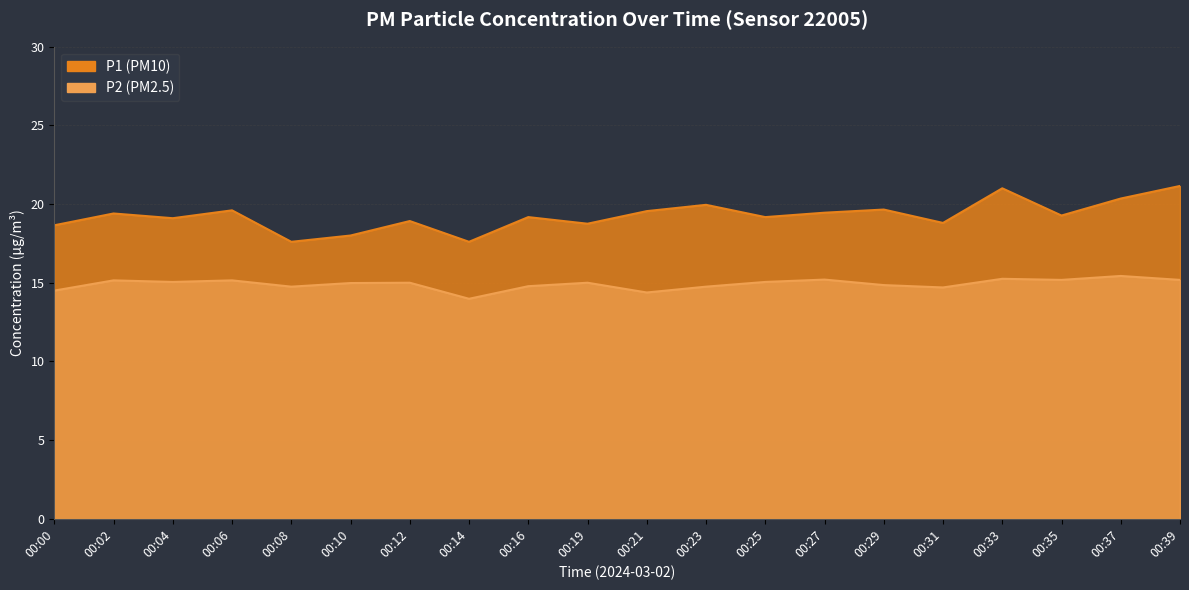

Rank the categories by P2 value from highest to lowest.

00:37, 00:33, 00:27, 00:35, 00:39, 00:02, 00:06, 00:04, 00:25, 00:12, 00:19, 00:10, 00:29, 00:16, 00:08, 00:23, 00:31, 00:00, 00:21, 00:14